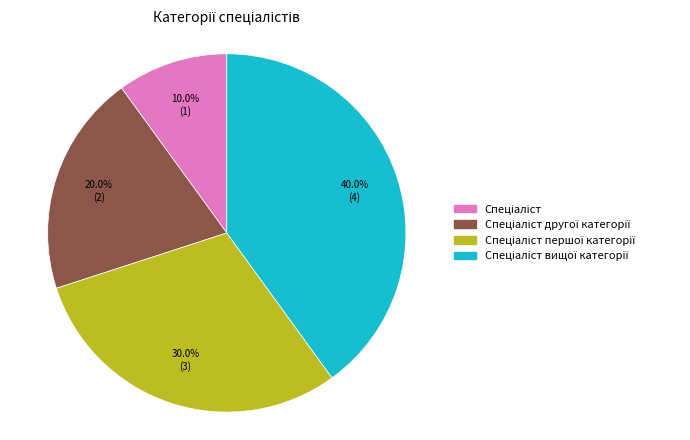

Is there a majority slice in this chart?

No